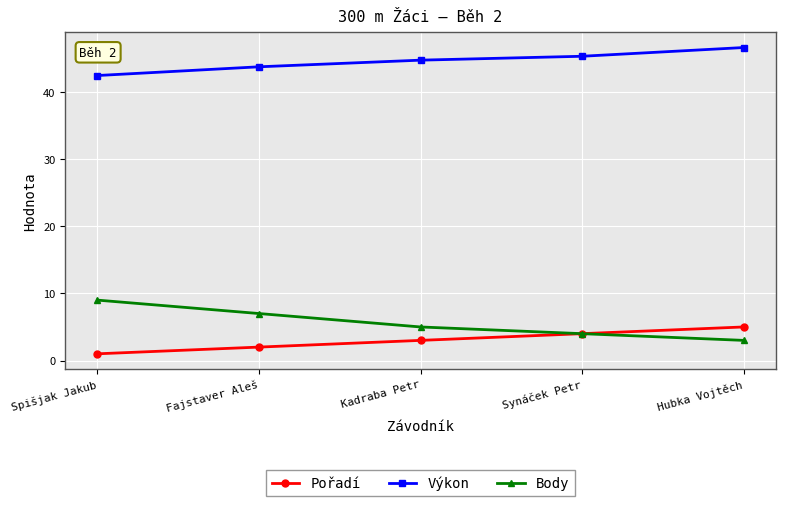

Reading right to left, extract all data points from this chart.

Pořadí: 5.0	4.0	3.0	2.0	1.0
Výkon: 46.6	45.3	44.8	43.8	42.5
Body: 3.0	4.0	5.0	7.0	9.0